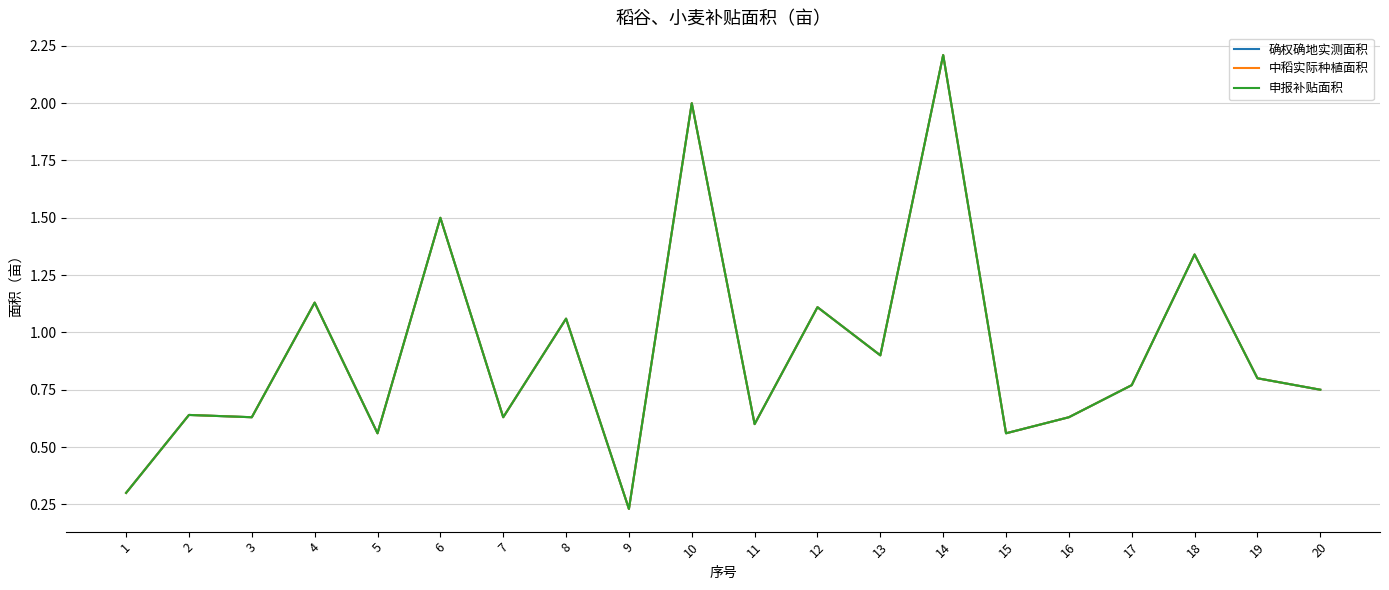

What is the maximum value for 确权确地实测面积?

2.2